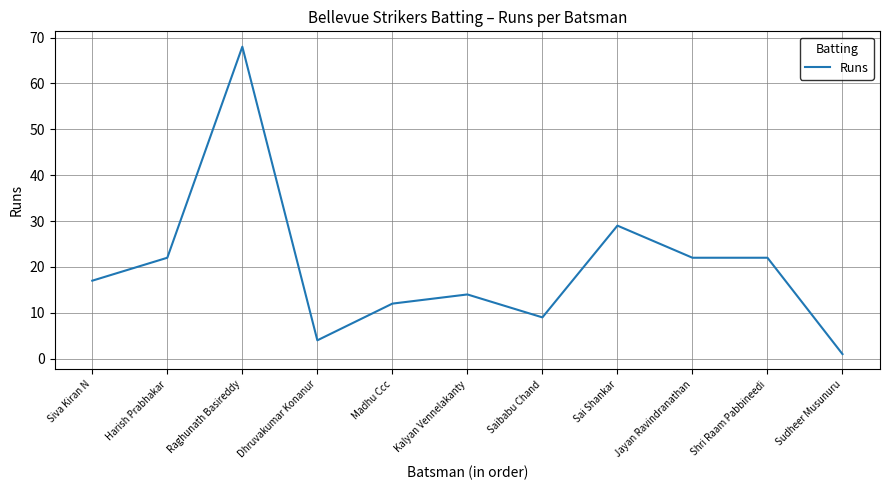

What is the sum of the values at Jayan Ravindranathan and Sai Shankar?

51